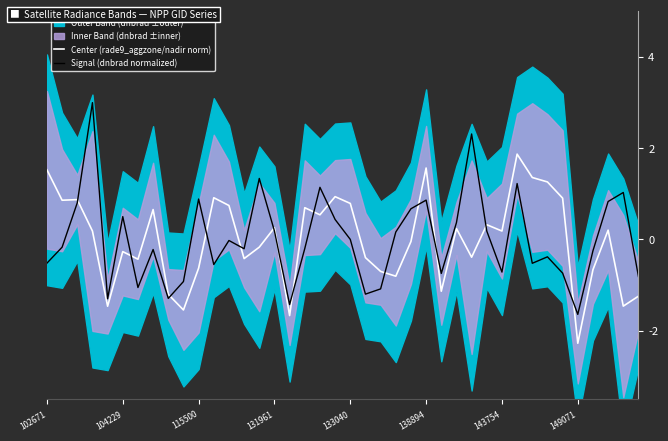

Which category has the lowest value in the Signal (dnbrad normalized) series?

149071